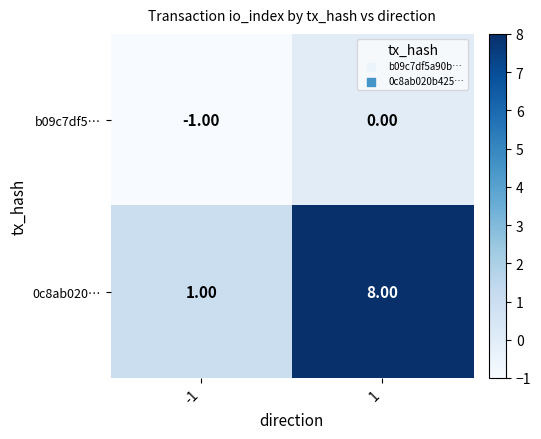

List the series in order of their peak value, lowest first.

b09c7df5…, 0c8ab020…